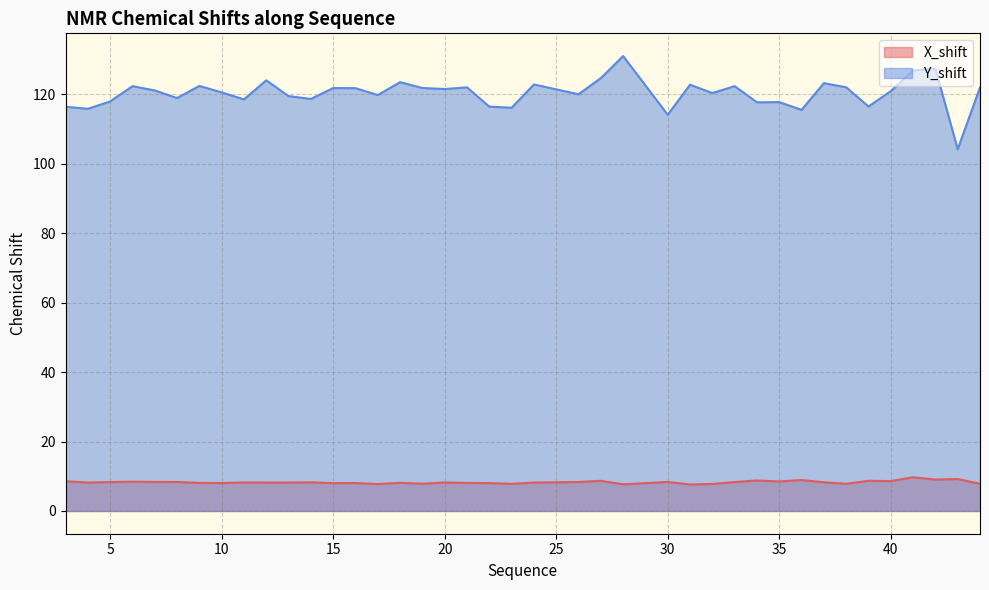

How many interior local valleys does the Y_shift series have?

14